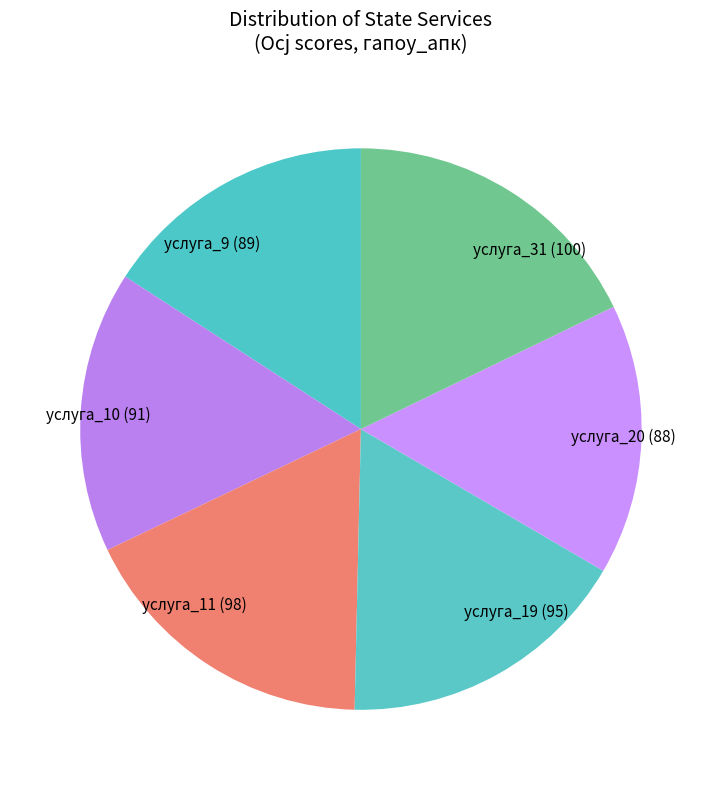

Does услуга_10 account for over 50% of the chart?

No